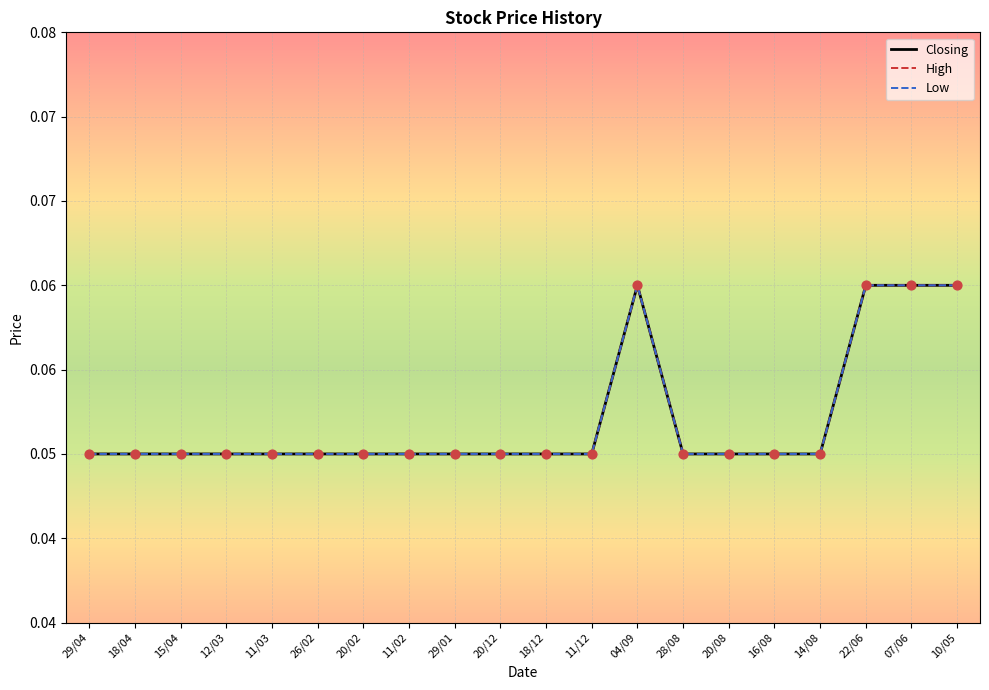

Does the chart have visible grid lines?

Yes